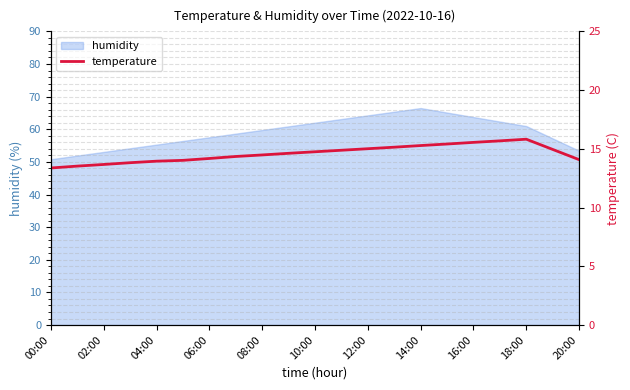

True or false: humidity has a value of 64.3 at 12:00.

True